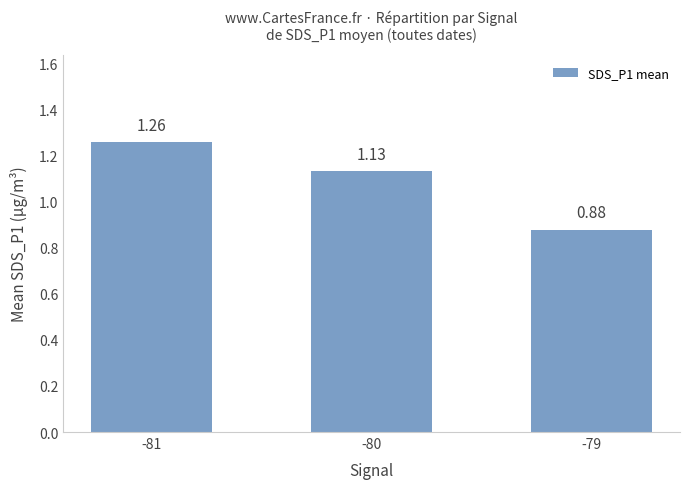

Which has a higher value, -79 or -80?

-80